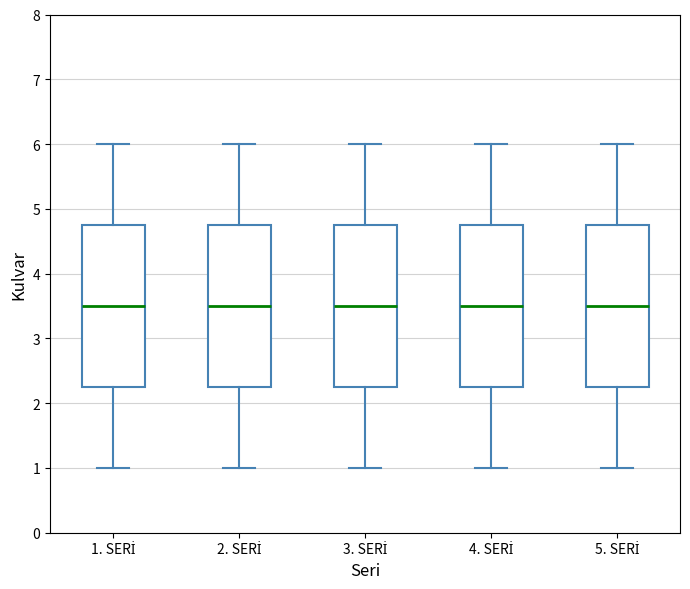

Reading left to right, read every box against the y-axis: the position of its median line, the range the box covers, and the ends of its whiskers. The values are not printed on the chart, so give them approximately, as read against the axis.

1. SERİ: median 3.5, box 2.3 to 4.8, whiskers 1.0 to 6.0
2. SERİ: median 3.5, box 2.3 to 4.8, whiskers 1.0 to 6.0
3. SERİ: median 3.5, box 2.3 to 4.8, whiskers 1.0 to 6.0
4. SERİ: median 3.5, box 2.3 to 4.8, whiskers 1.0 to 6.0
5. SERİ: median 3.5, box 2.3 to 4.8, whiskers 1.0 to 6.0